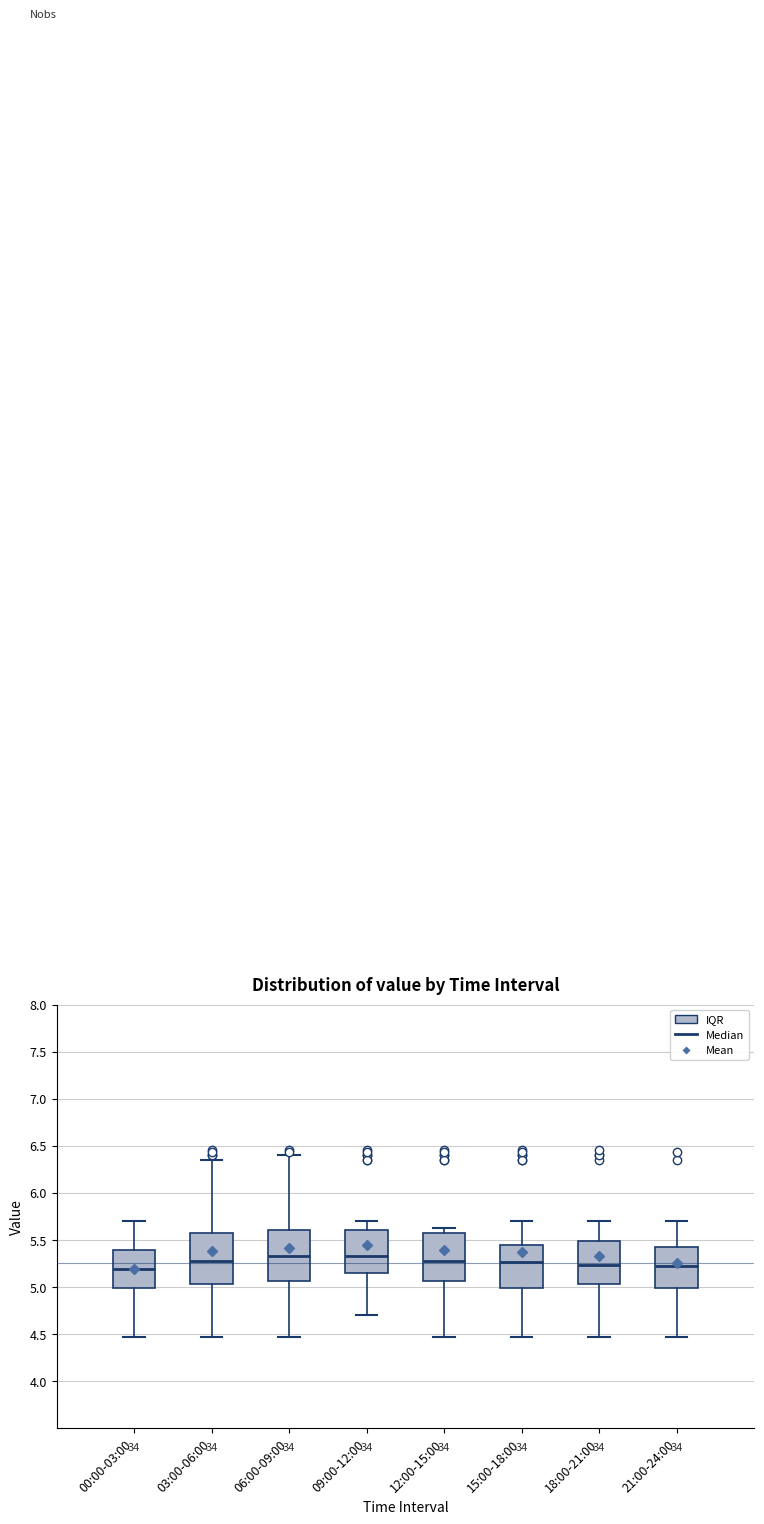

Where does the median line of the box for 00:00-03:00 sit on the y-axis? The values are not printed on the chart, so give them approximately, as read against the axis.

5.20